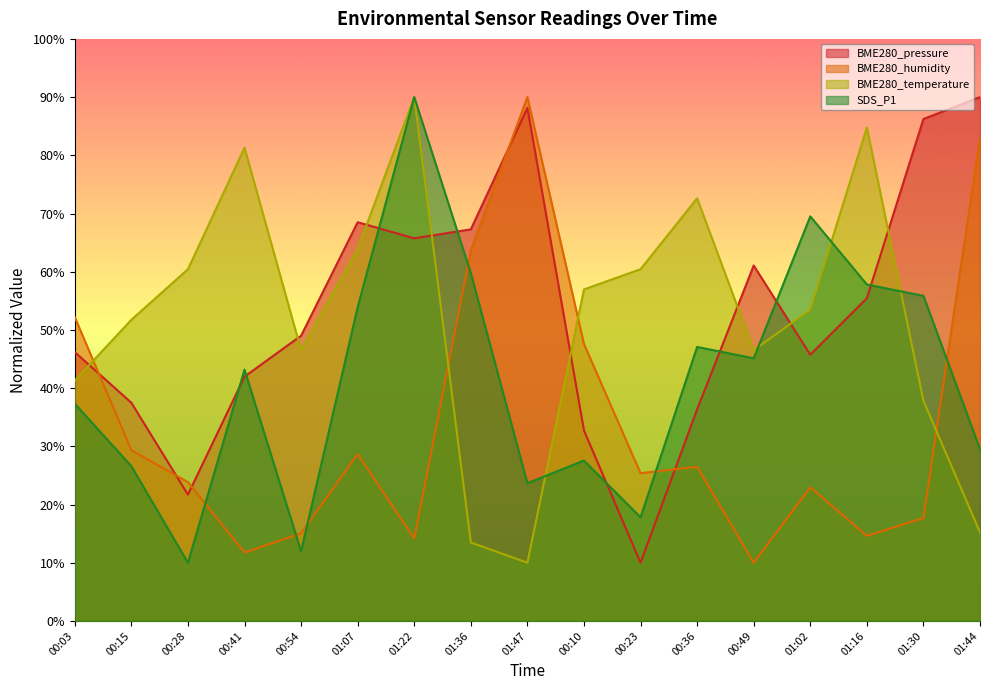

Rank the categories by BME280_temperature value from highest to lowest.

01:22, 01:16, 00:41, 00:36, 01:07, 00:28, 00:23, 00:10, 01:02, 00:15, 00:54, 00:49, 00:03, 01:30, 01:44, 01:36, 01:47